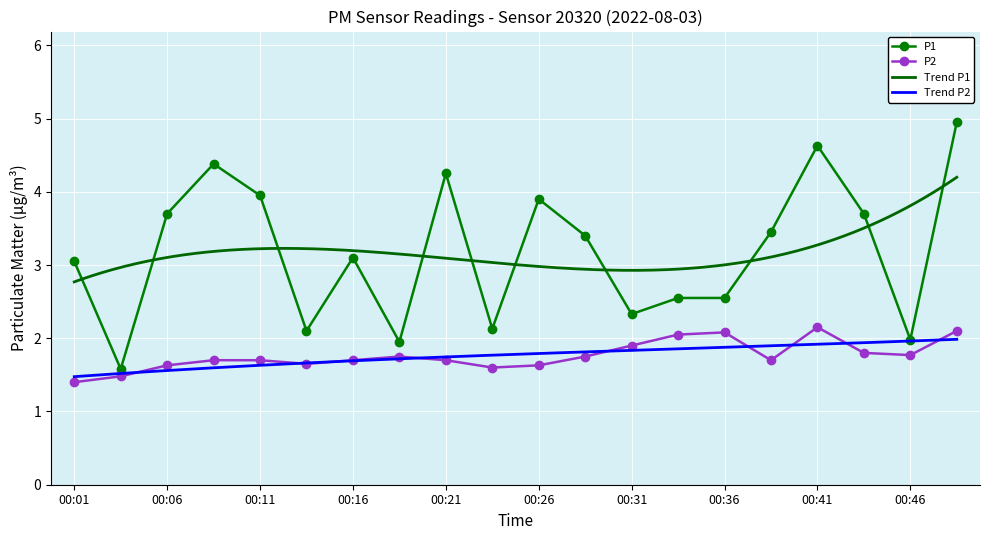

Reading left to right, transcribe all the data shown in this chart.

P1: 00:01=3.0	00:04=1.6	00:06=3.7	00:09=4.4	00:11=4.0	00:14=2.1	00:16=3.1	00:18=1.9	00:21=4.2	00:23=2.1	00:26=3.9	00:28=3.4	00:31=2.3	00:33=2.5	00:36=2.5	00:38=3.5	00:41=4.6	00:43=3.7	00:46=2.0	00:48=5.0
P2: 00:01=1.4	00:04=1.5	00:06=1.6	00:09=1.7	00:11=1.7	00:14=1.6	00:16=1.7	00:18=1.8	00:21=1.7	00:23=1.6	00:26=1.6	00:28=1.8	00:31=1.9	00:33=2.0	00:36=2.1	00:38=1.7	00:41=2.1	00:43=1.8	00:46=1.8	00:48=2.1